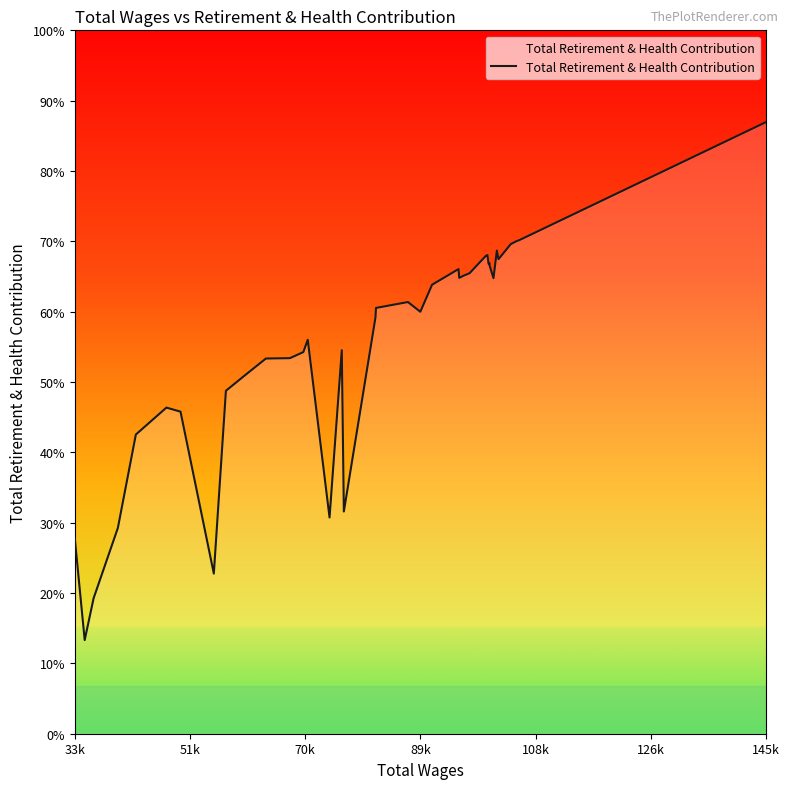

Count the number of categories in the chart.

40